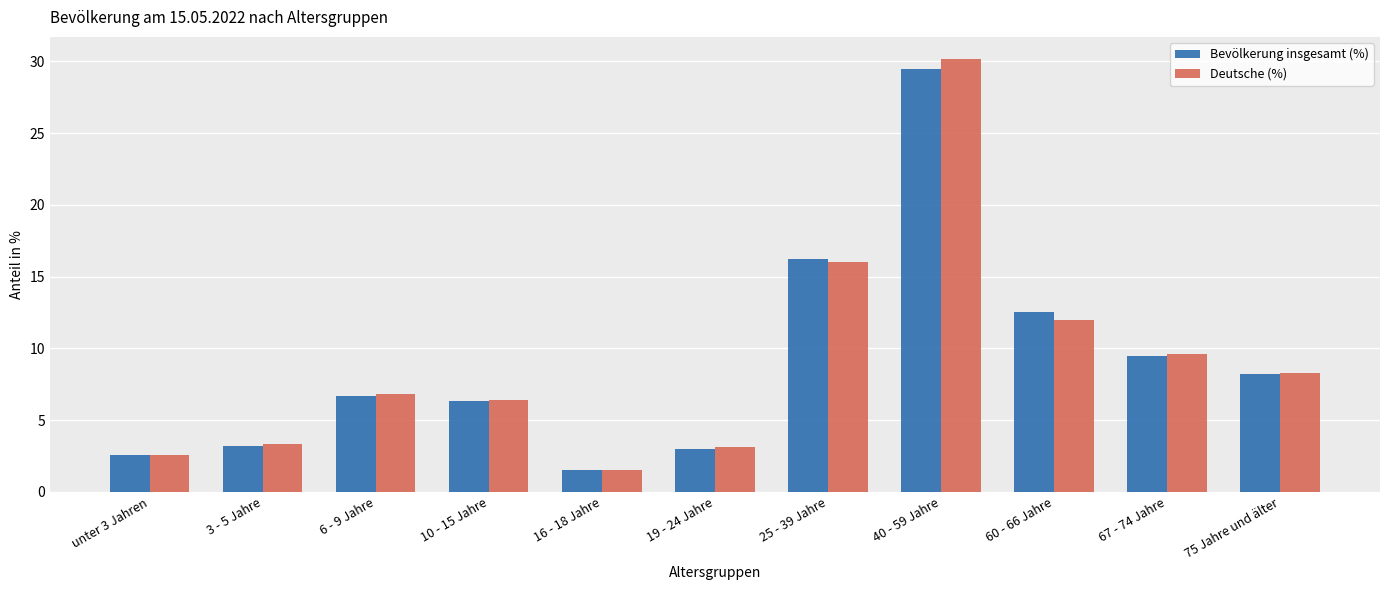

Which series has the widest spread of values?

Deutsche (%)